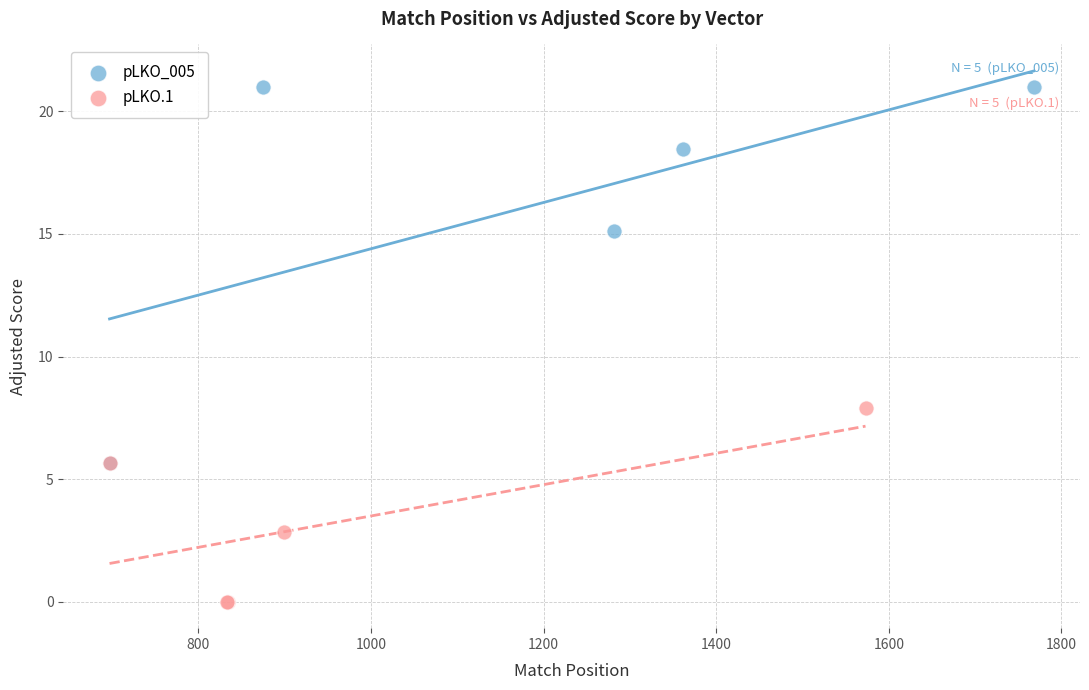

Which series reaches the minimum Y coordinate?

pLKO.1